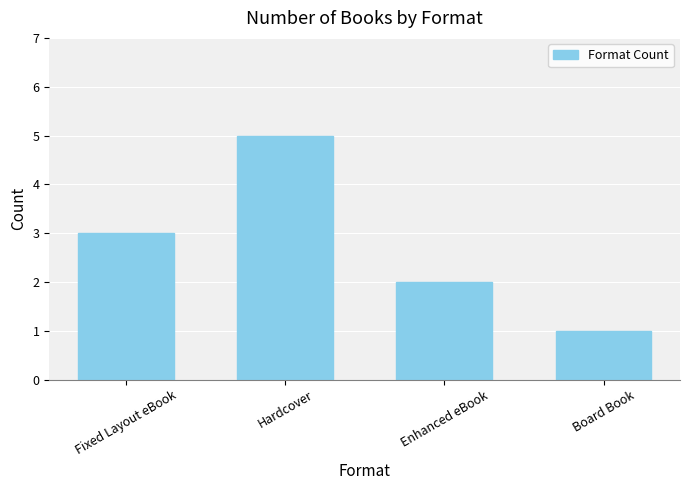

Where is the data nearest to the value 3?

Fixed Layout eBook